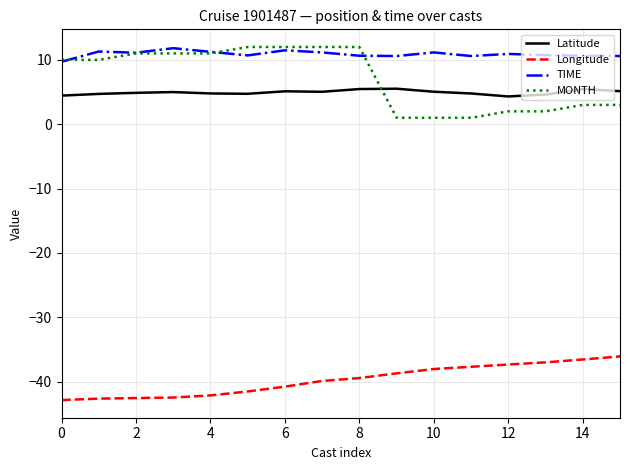

What is the difference between the maximum and minimum values in the MONTH series?

11.0